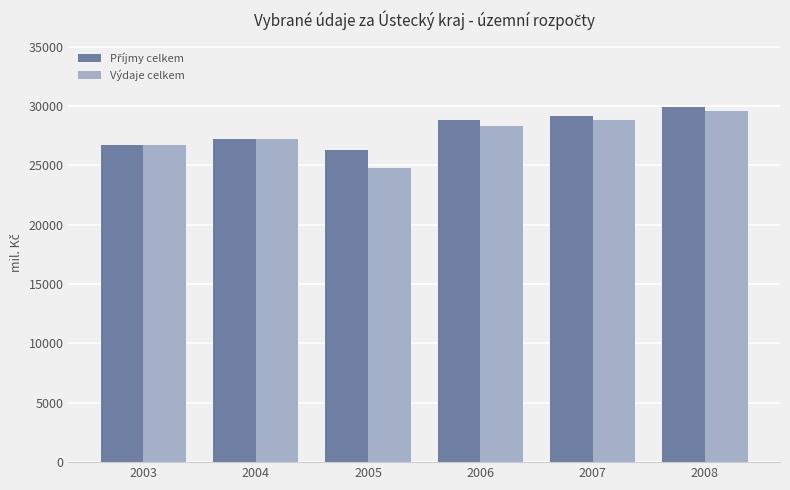

At how many categories does at least one series exceed 28435?

3